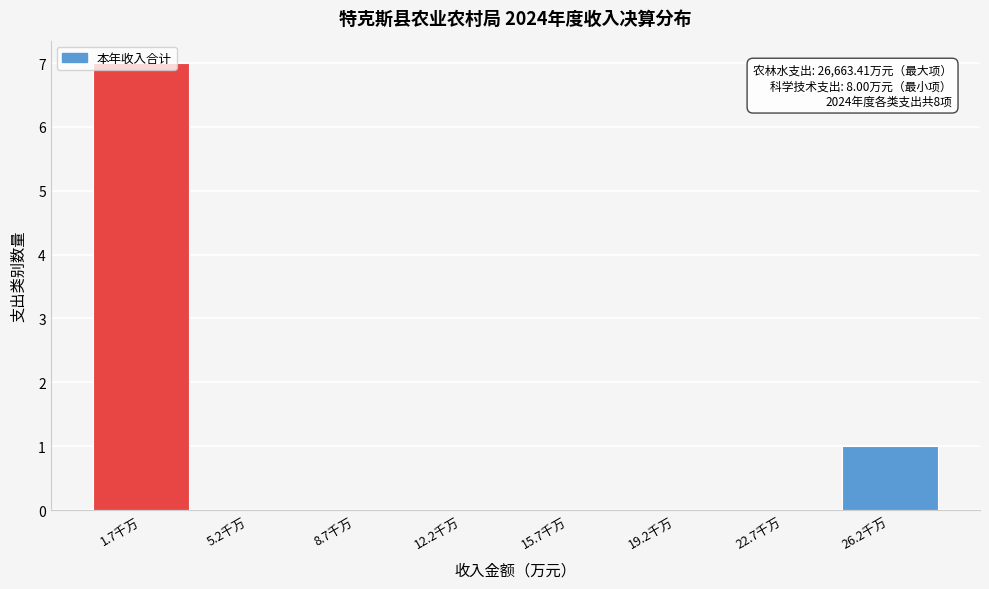

What is the sum of all values?

8